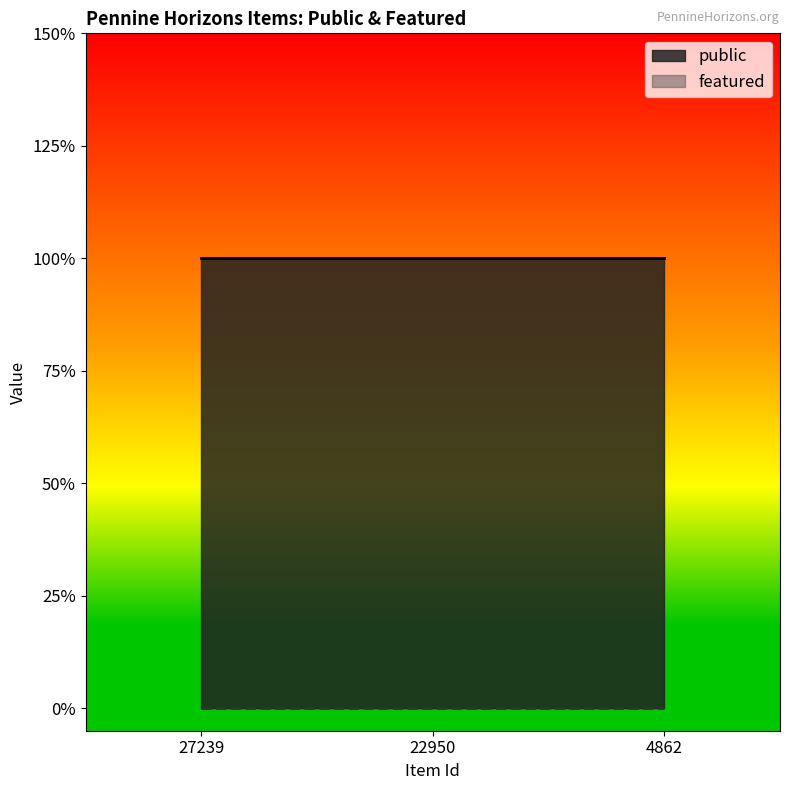

What are all the series names shown in the legend?

public, featured